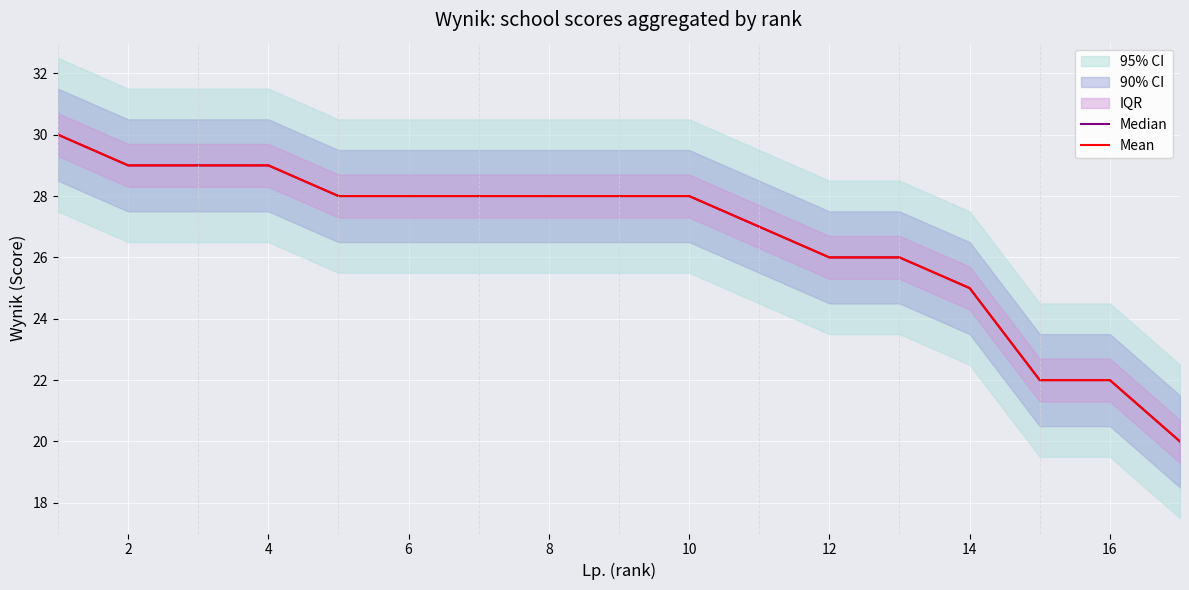

Rank the series by their maximum value, from lowest to highest.

Median, Mean